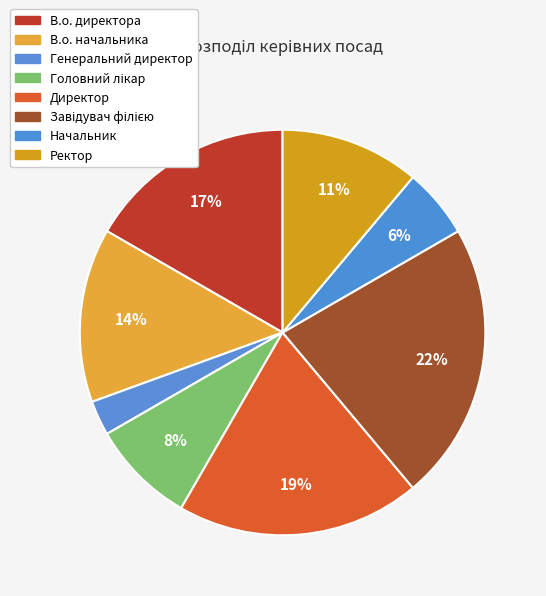

The В.о. начальника slice represents 4% of the pie. True or false?

False